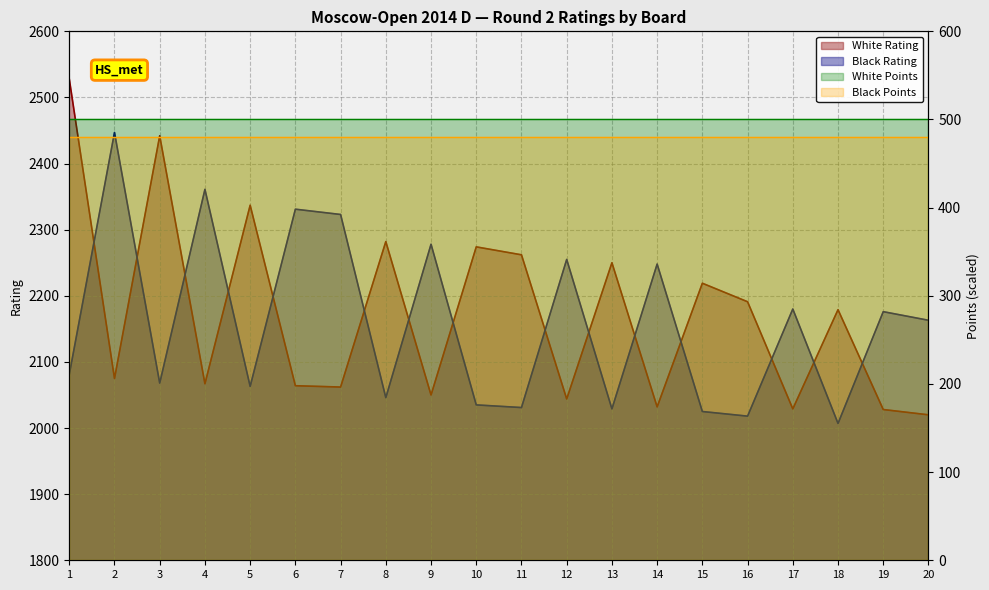

At which category is the sum across all series the highest?

1